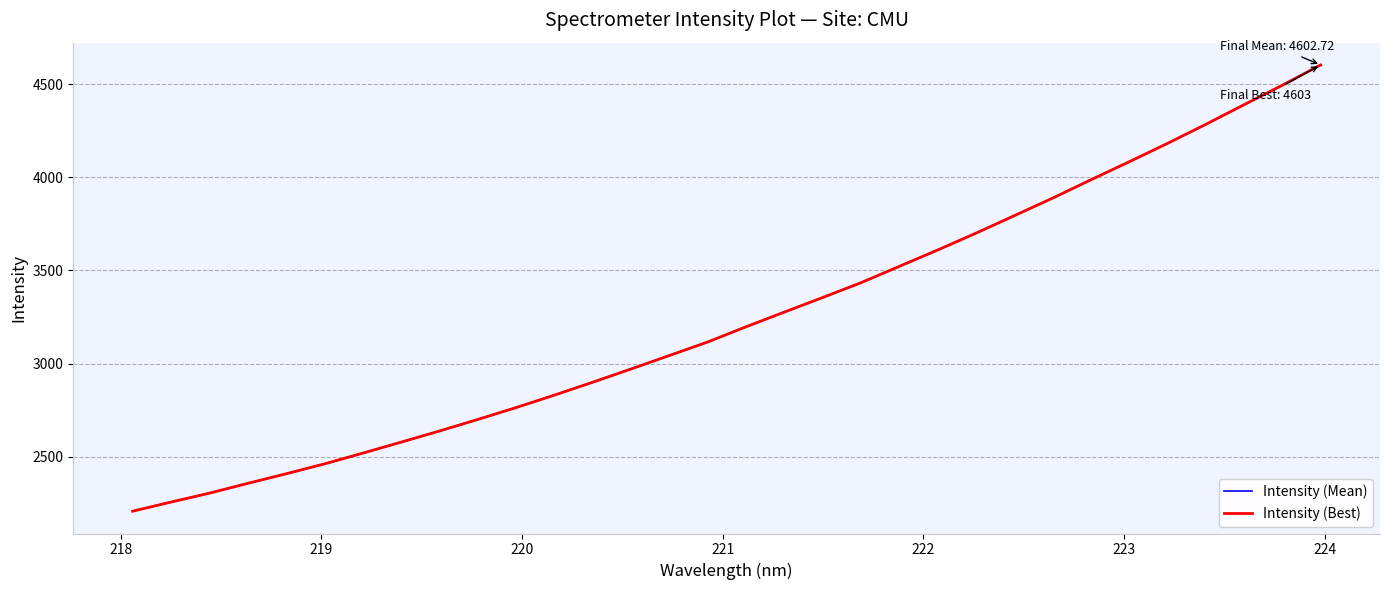

Which series has the largest total across all categories?

Intensity (Mean)